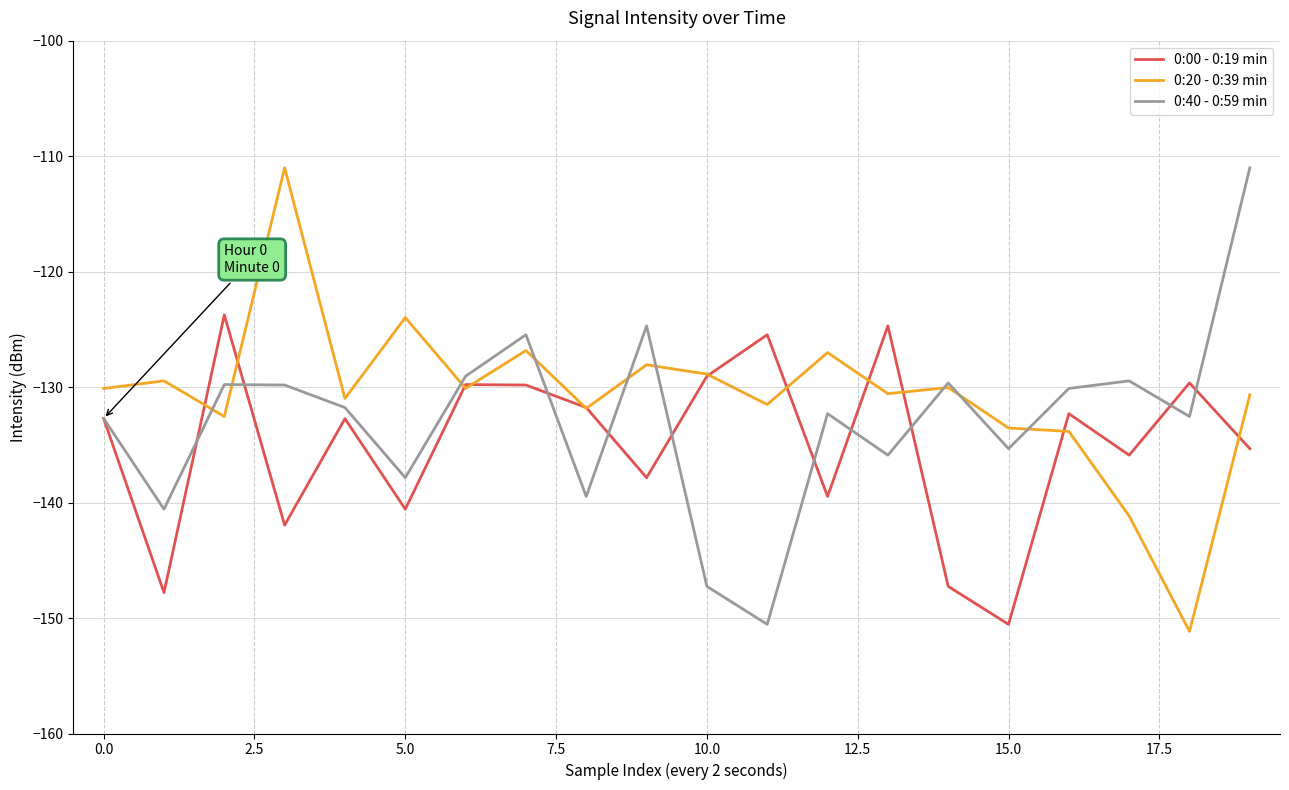

What are all the series names shown in the legend?

0:00 - 0:19 min, 0:20 - 0:39 min, 0:40 - 0:59 min